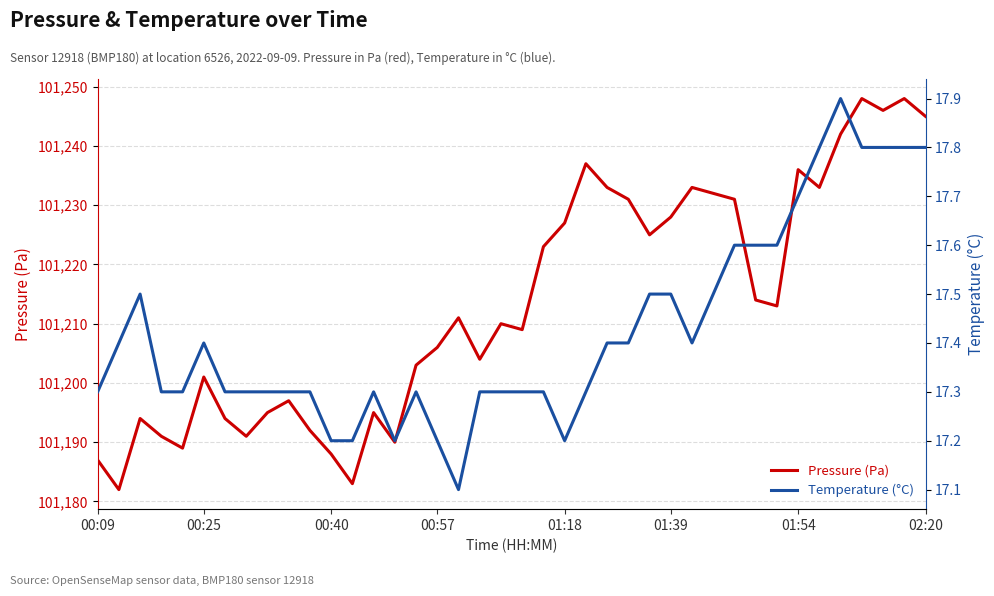

What is the highest value of the Temperature (°C) series?

17.9